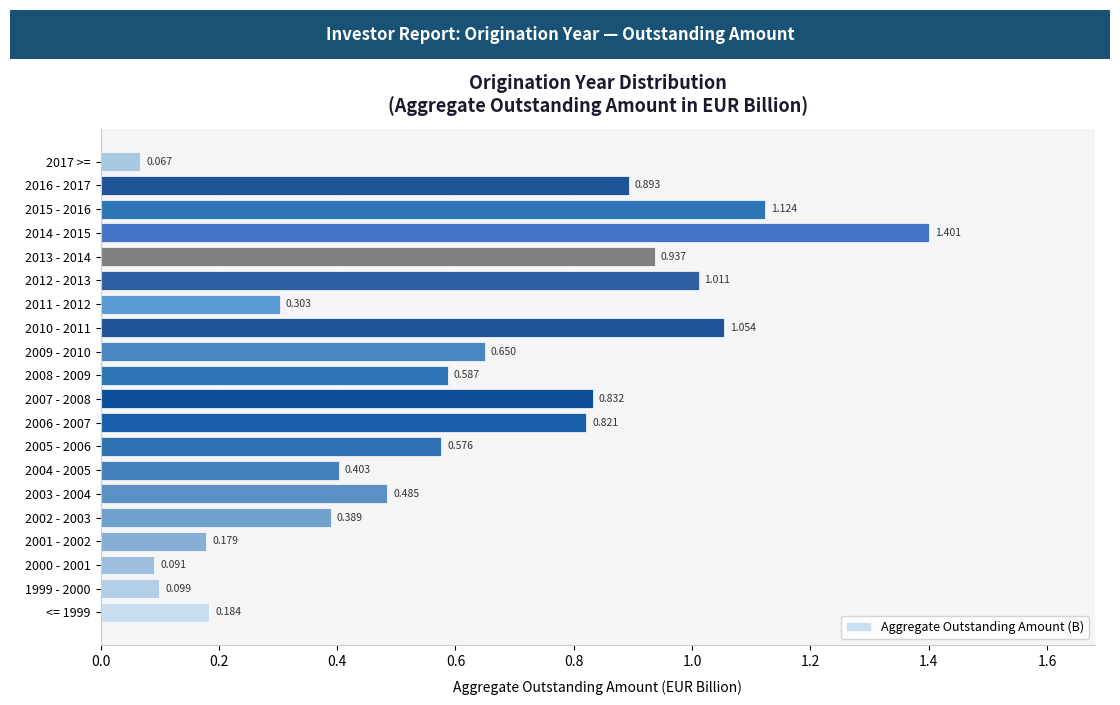

What is the maximum value shown in the chart?

1.4